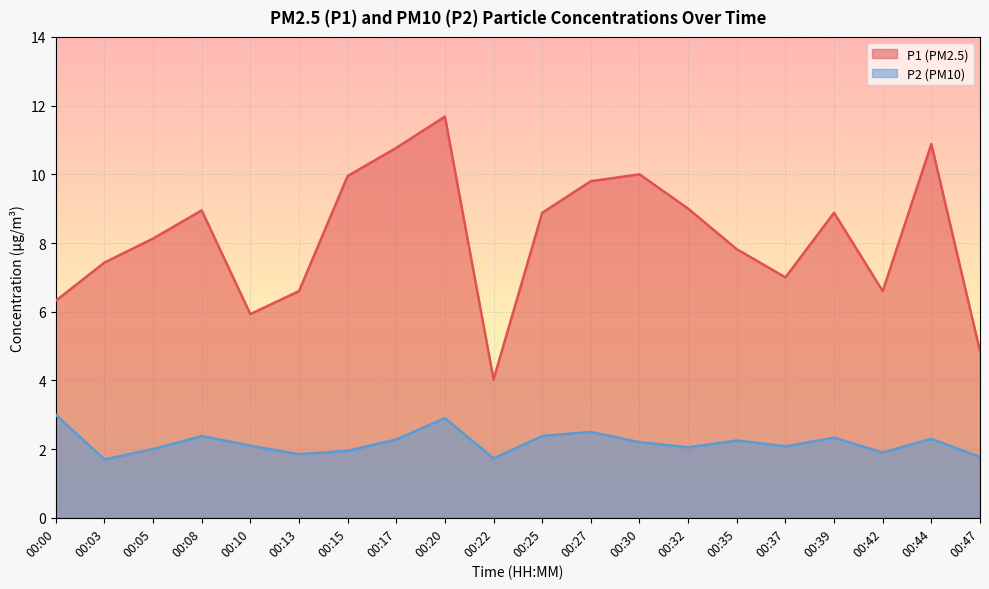

In P1, how many points are lower than both neighbors (excluding endpoints)?

4